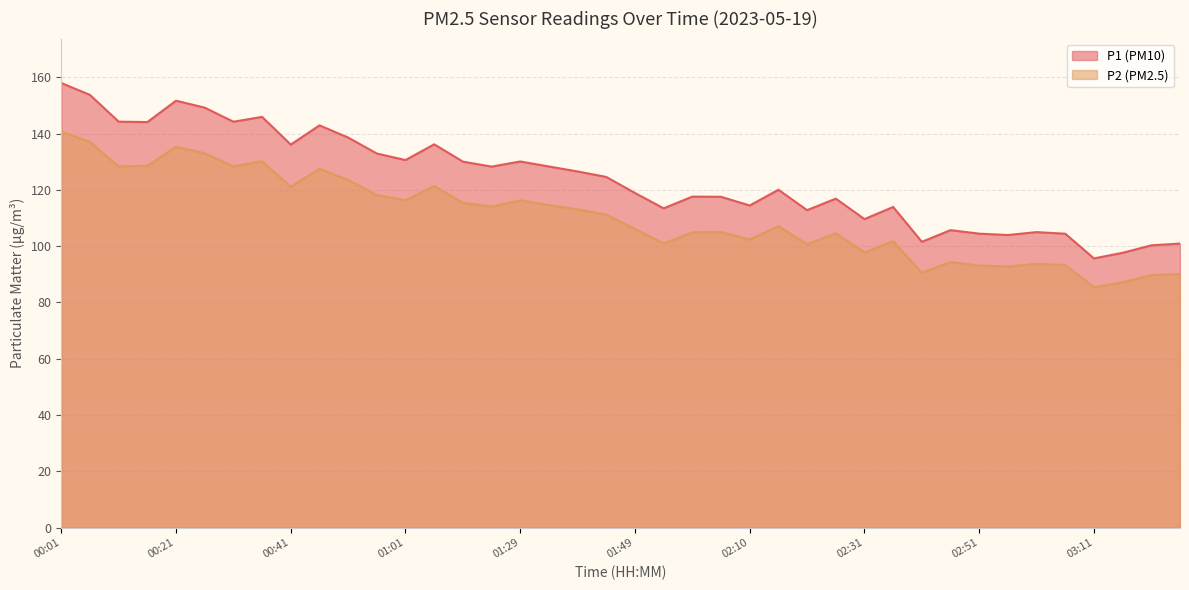

What is the label of the 29th point from the left?

02:31